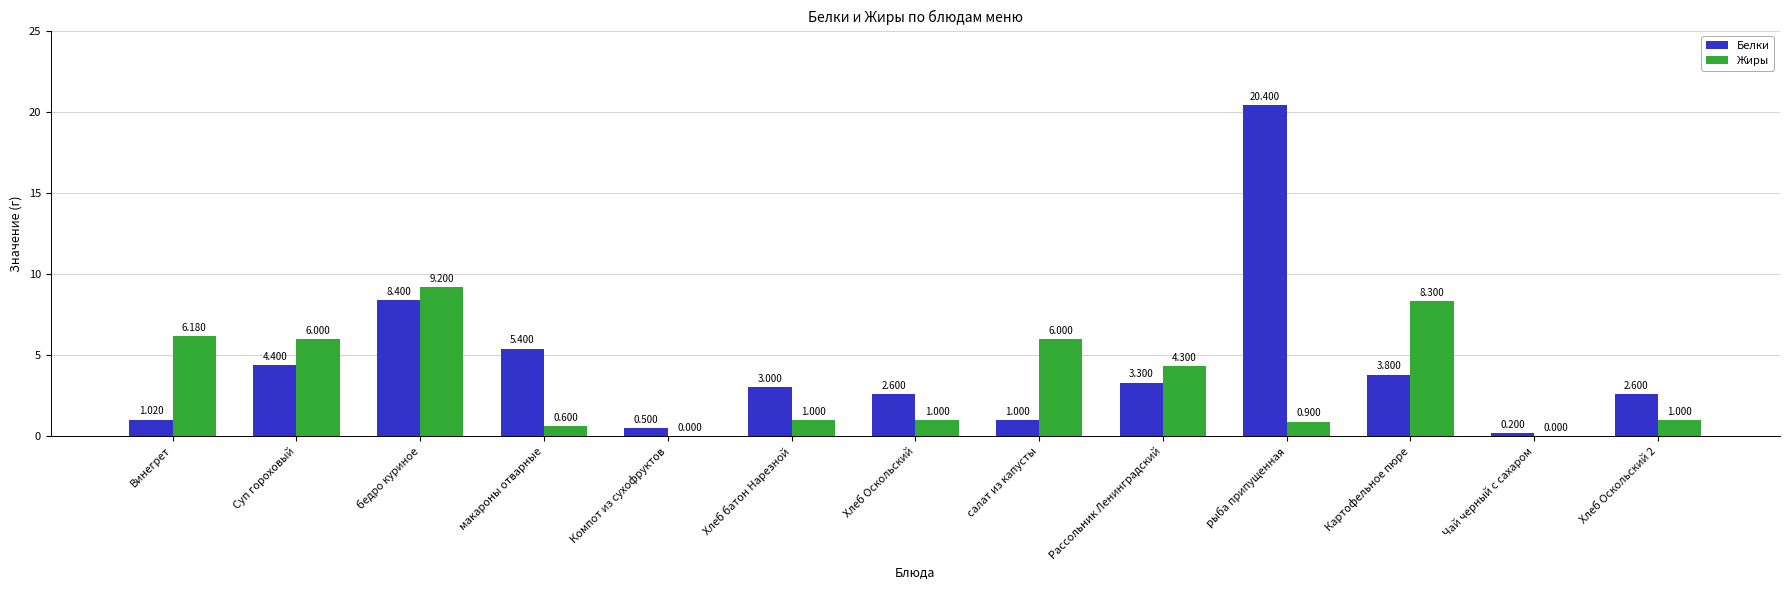

Which series changed the most between Компот из сухофруктов and Хлеб Оскольский 2?

Белки